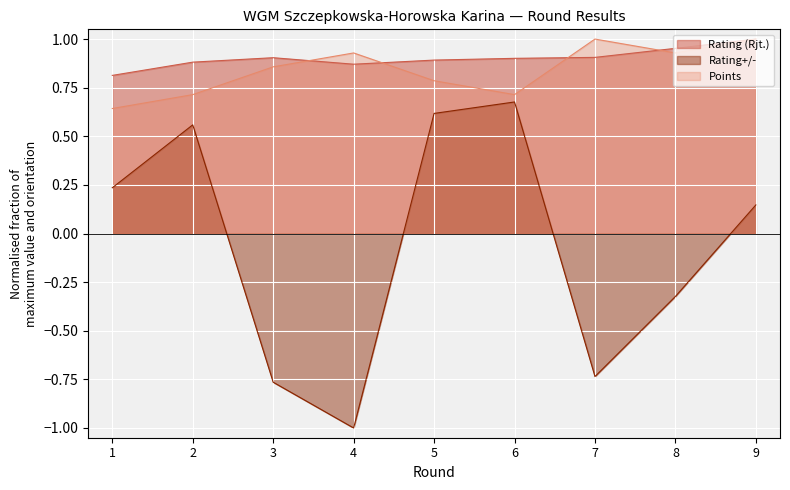

True or false: Rating+/- and Rating (Rjt.) cross at least once.

False